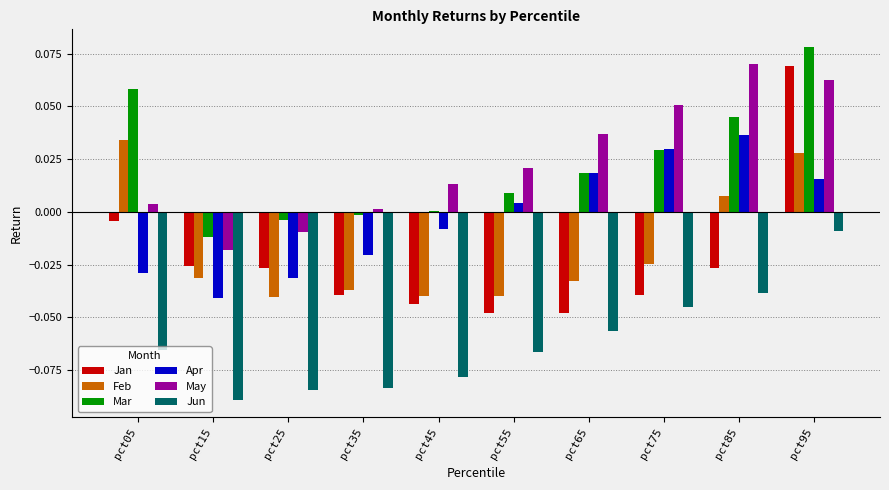

Between pct45 and pct95, which series saw the biggest shift?

Jan